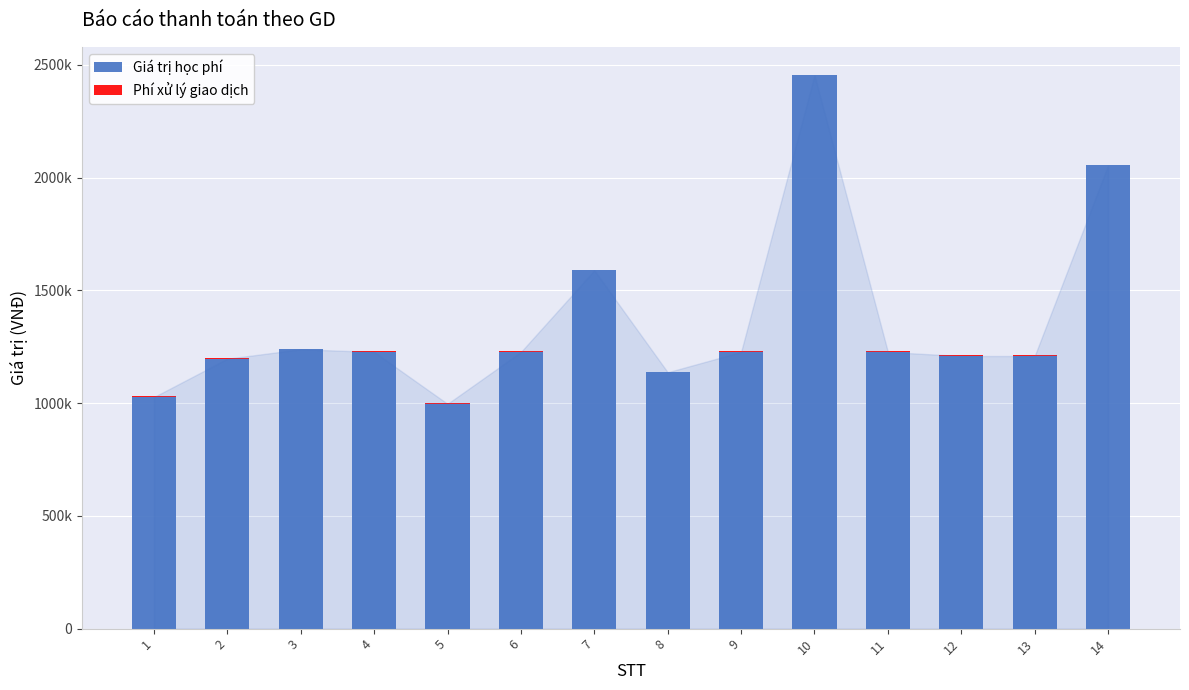

What is the average value of the Phí xử lý giao dịch series?

3300